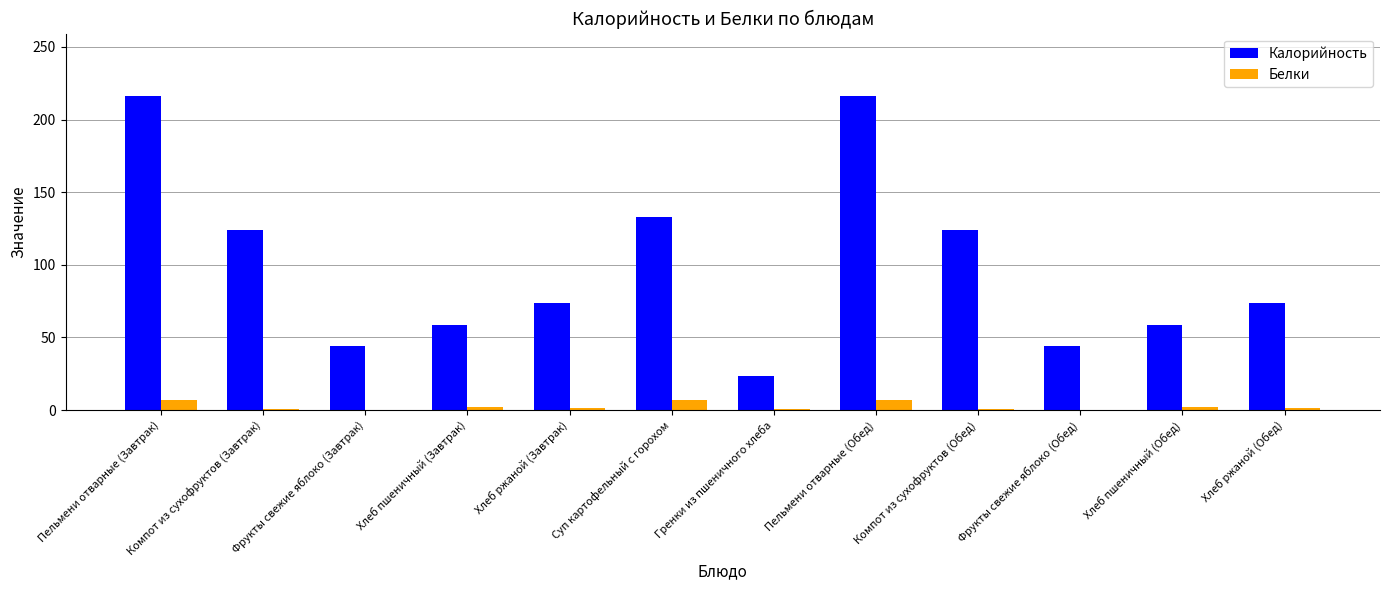

Is it true that Калорийность equals 58.5 at Хлеб пшеничный (Завтрак)?

True